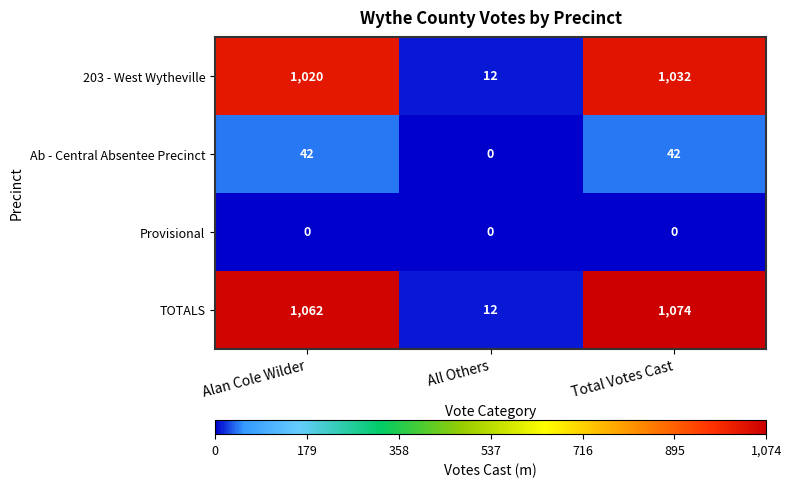

At how many categories does at least one series exceed 106?

2